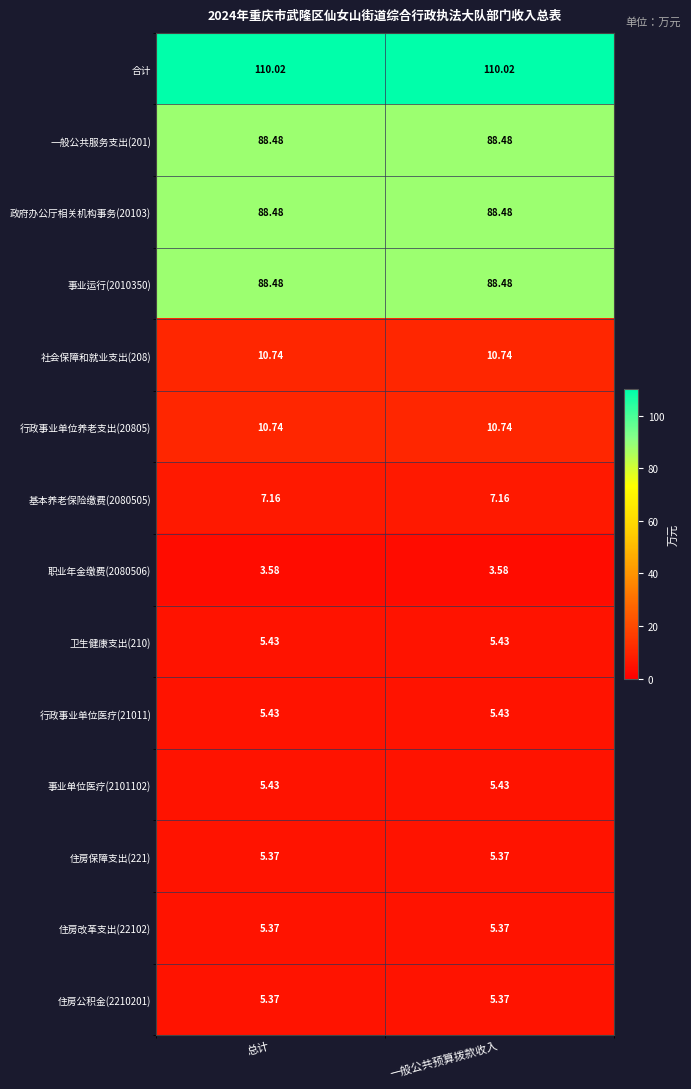

Is the value of 基本养老保险缴费(2080505) at 一般公共预算拨款收入 greater than the value of 一般公共服务支出(201) at 总计?

No